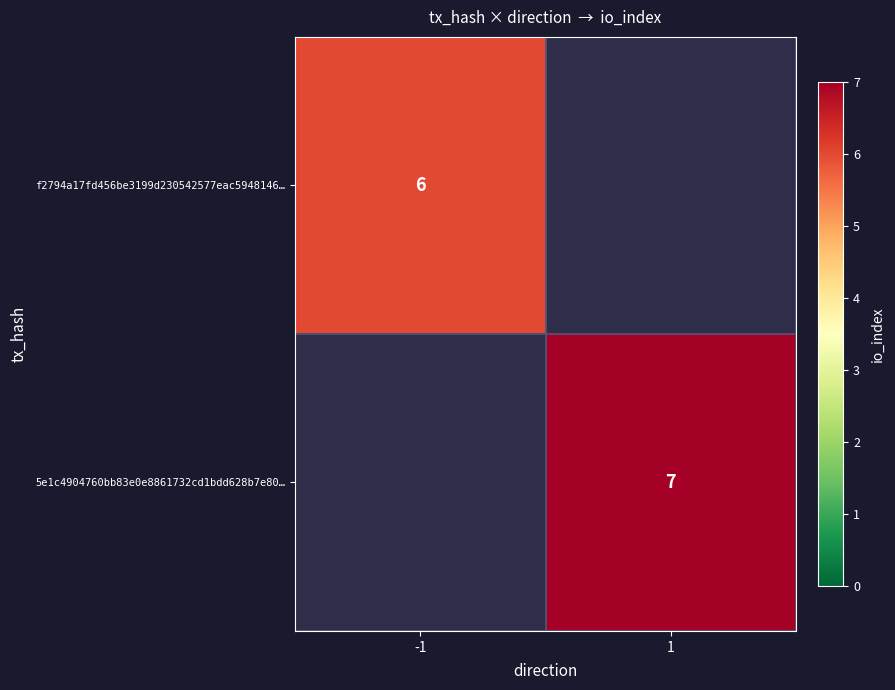

The value of f2794a17fd456be3199d230542577eac5948146… at -1 is 1. True or false?

False